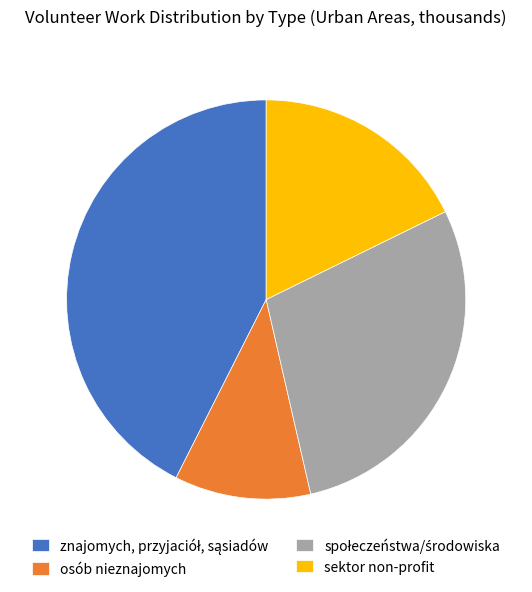

The osób nieznajomych slice represents 22% of the pie. True or false?

False